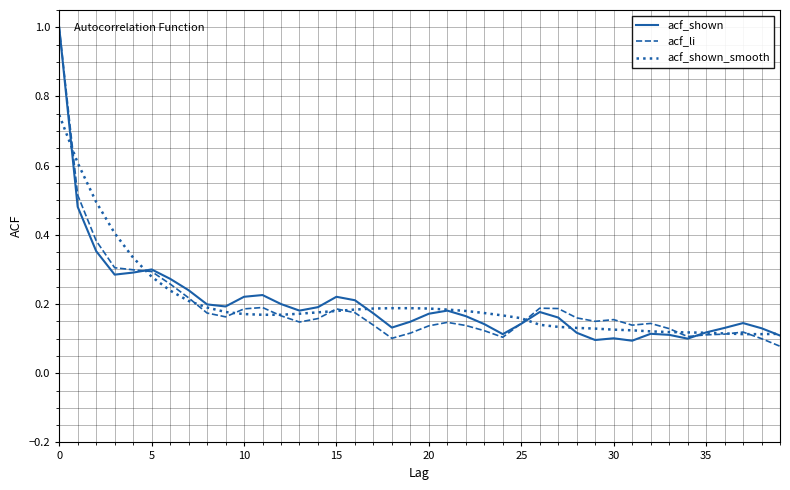

How many lines are shown in the chart?

3